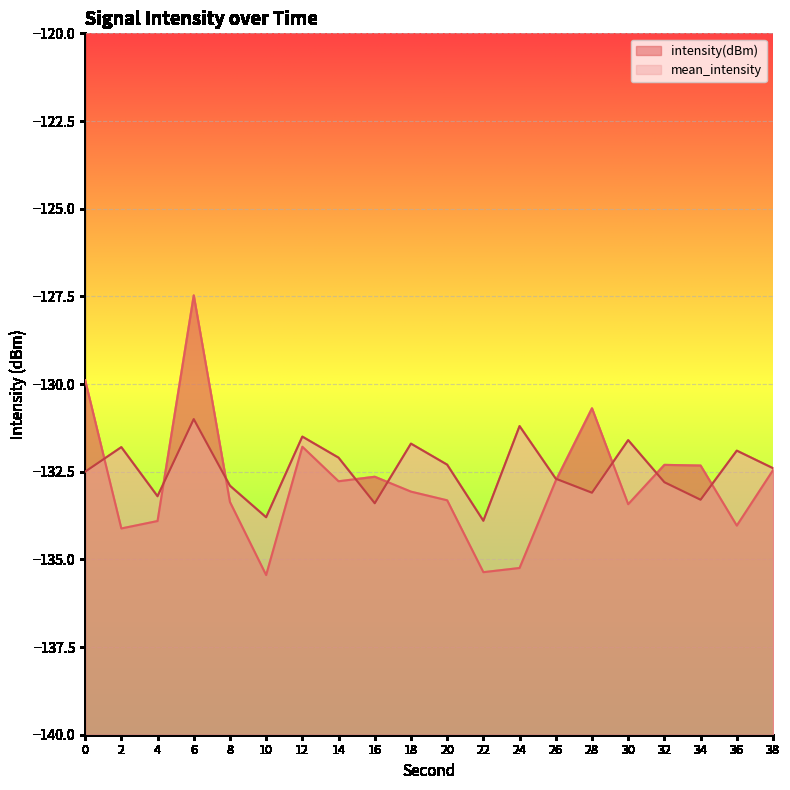

Where is the first local minimum for intensity(dBm)?

2